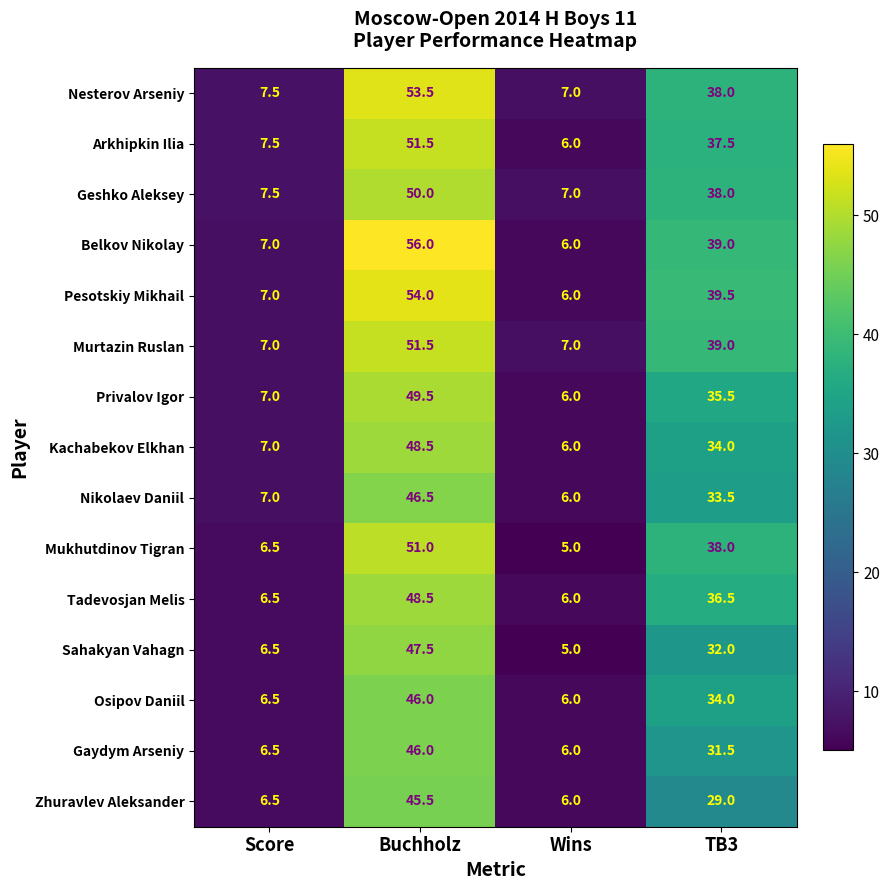

Which series changed the most between Score and TB3?

Pesotskiy Mikhail